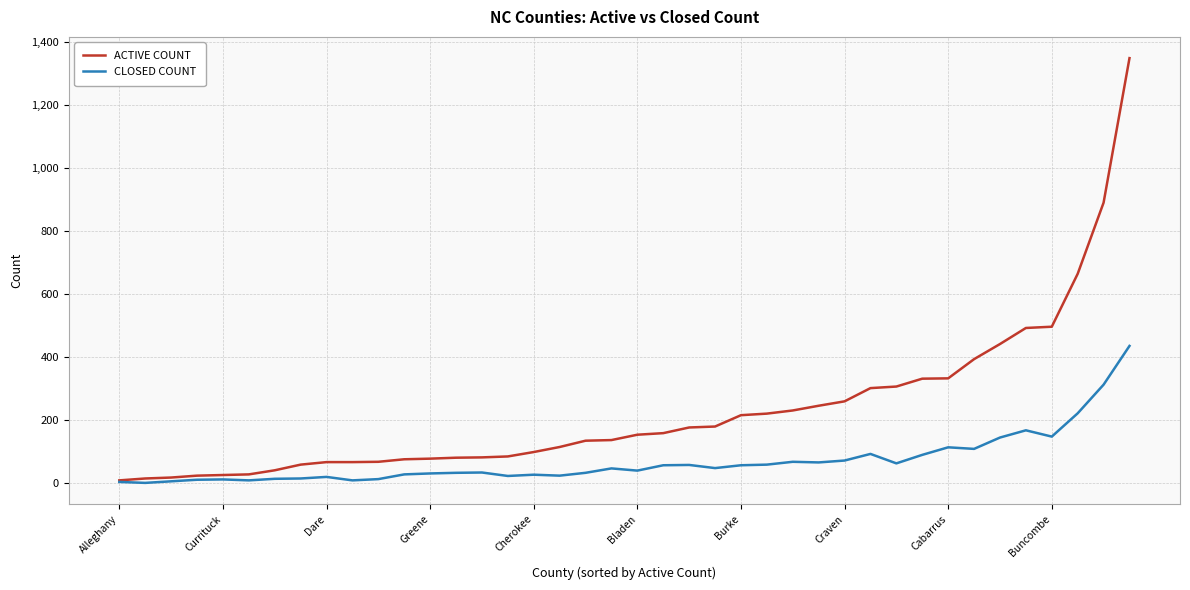

Which series has the widest spread of values?

ACTIVE COUNT